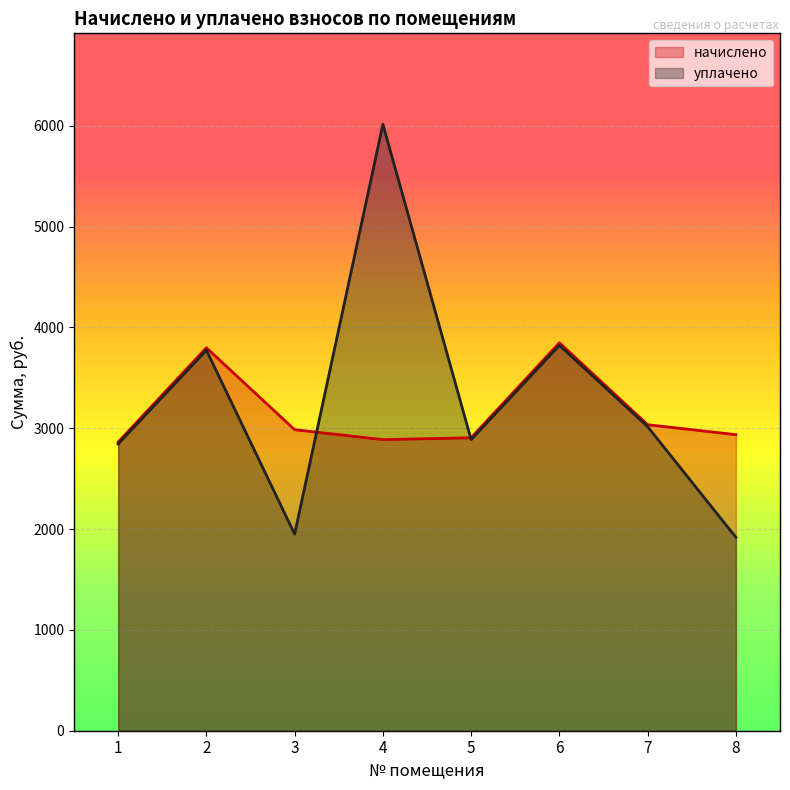

True or false: начислено has more than 0 interior local peaks.

True